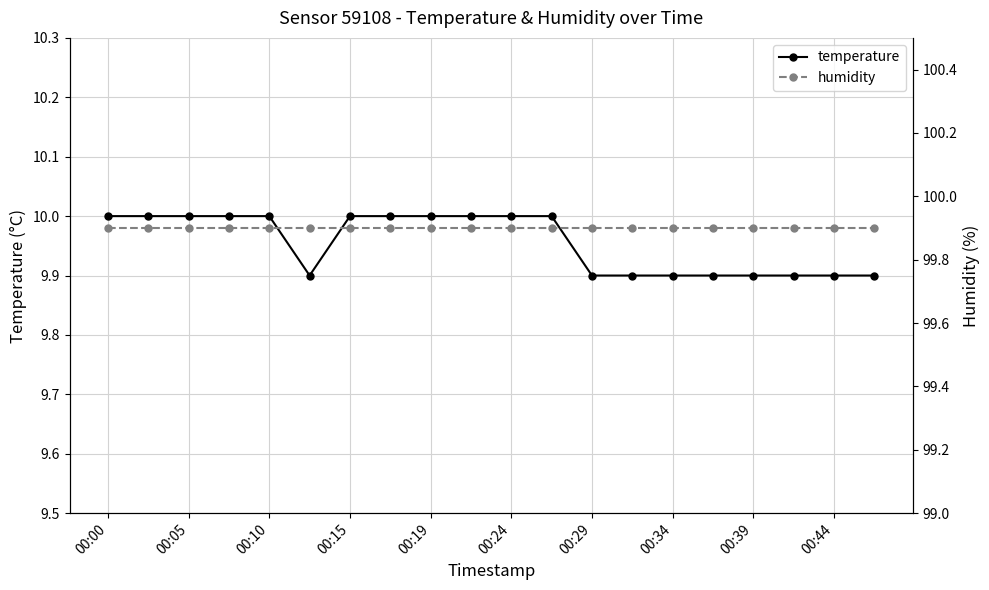

How many distinct data groups are displayed?

2